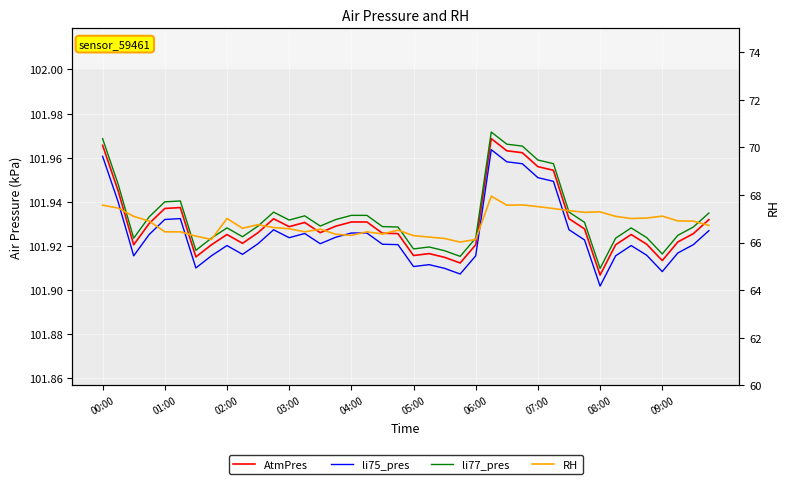

What are all the series names shown in the legend?

AtmPres, li75_pres, li77_pres, RH